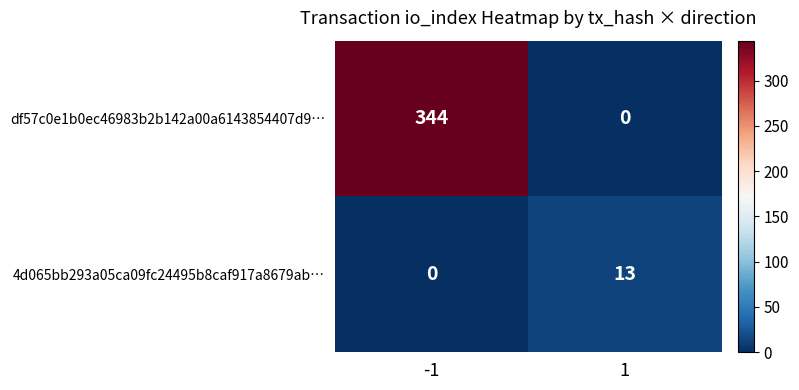

List the series in order of their overall mean, highest first.

df57c0e1b0ec46983b2b142a00a6143854407d9…, 4d065bb293a05ca09fc24495b8caf917a8679ab…